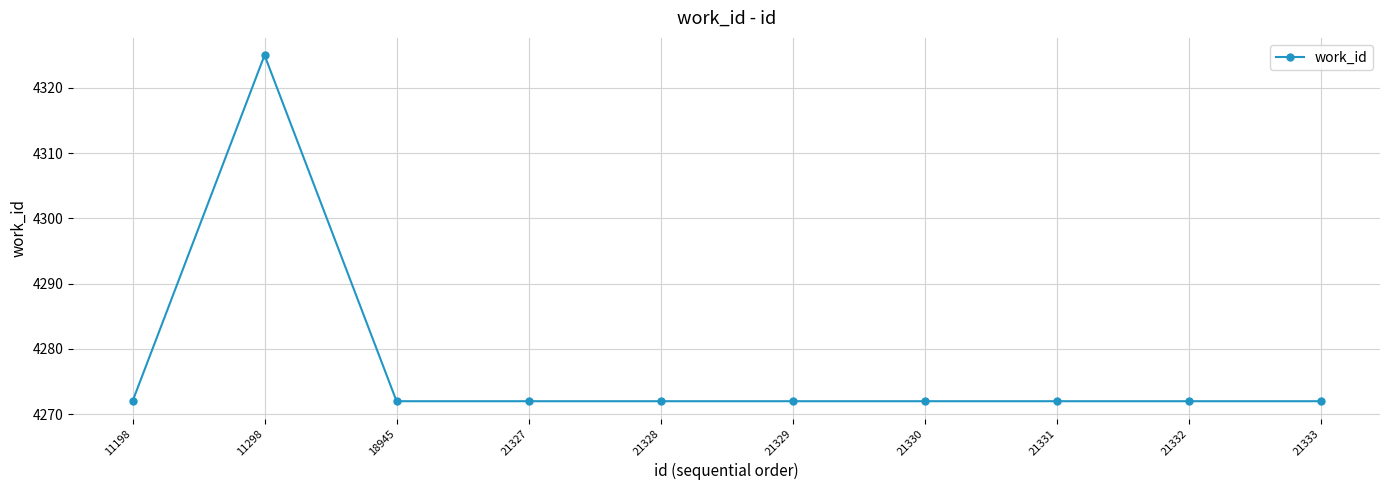

How many data points does each series have?

10